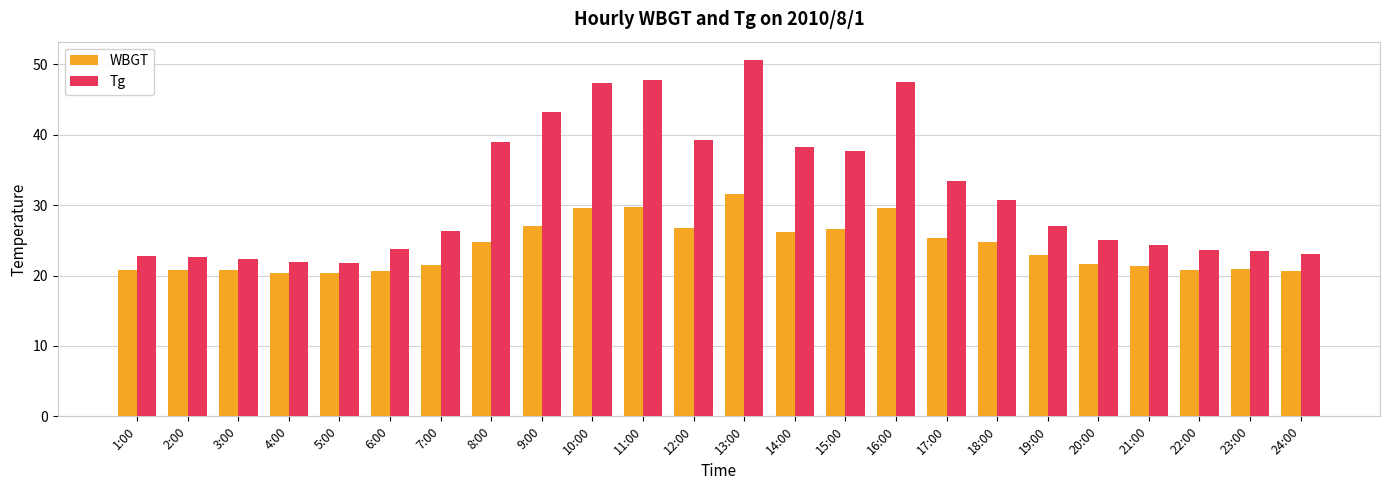

How many data points does each series have?

24